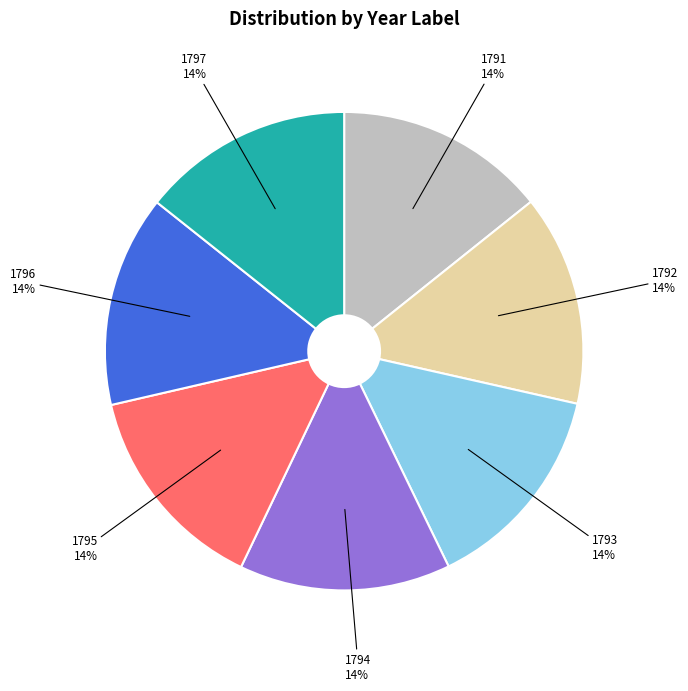

Approximately how many times larger is the value at 1795 compared to 1791?

1.0